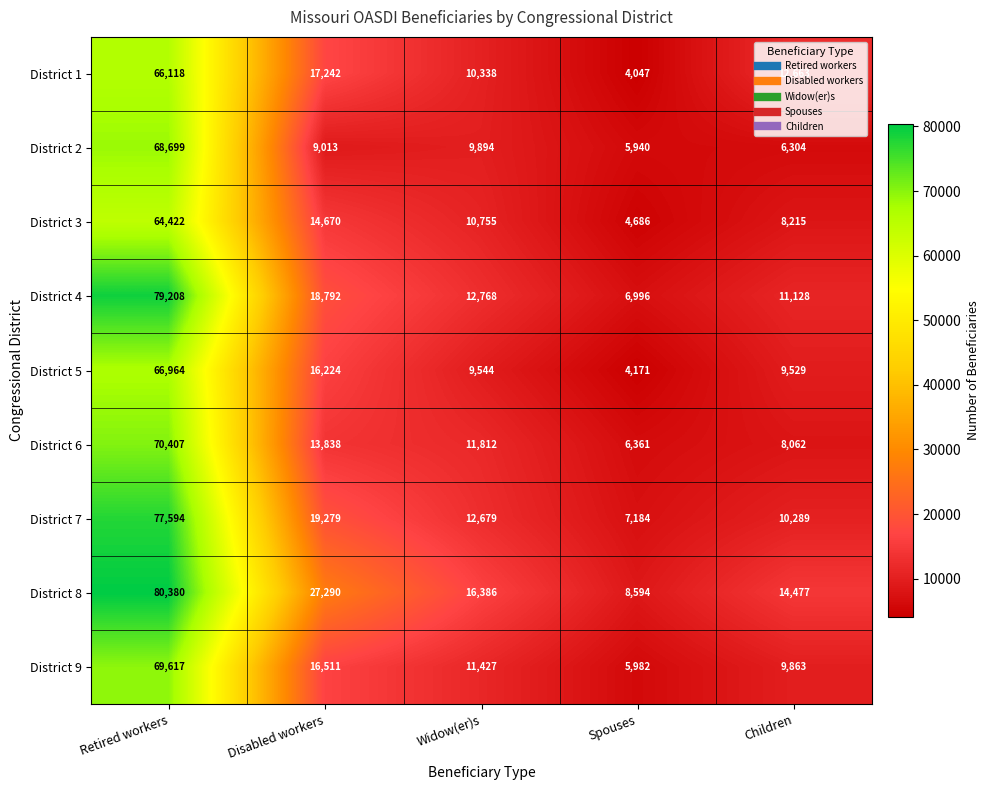

Where does the District 9 series first go above 11427?

Retired workers